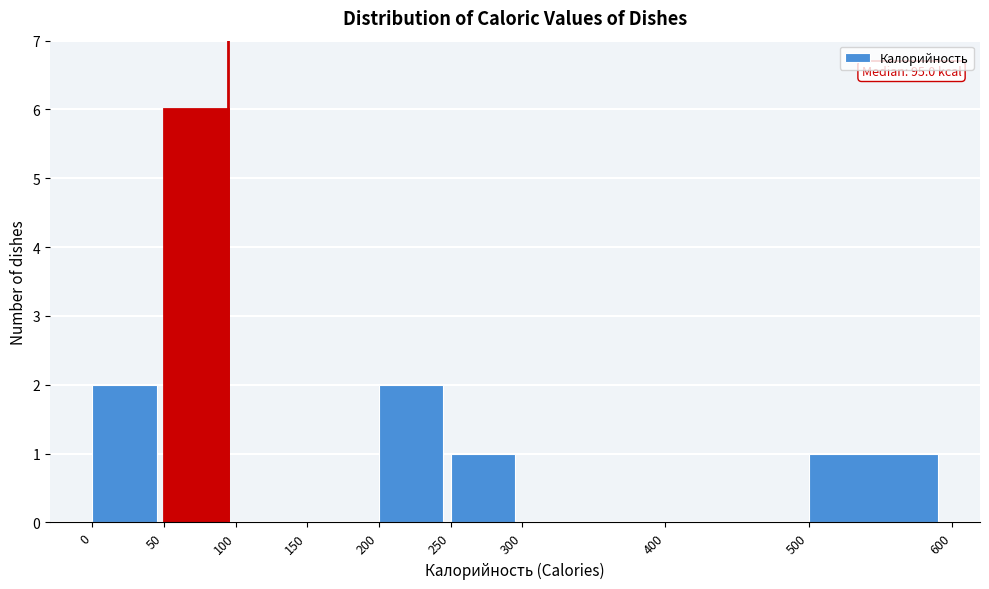

Over which range of the x-axis is the bar tallest?

50 to 100